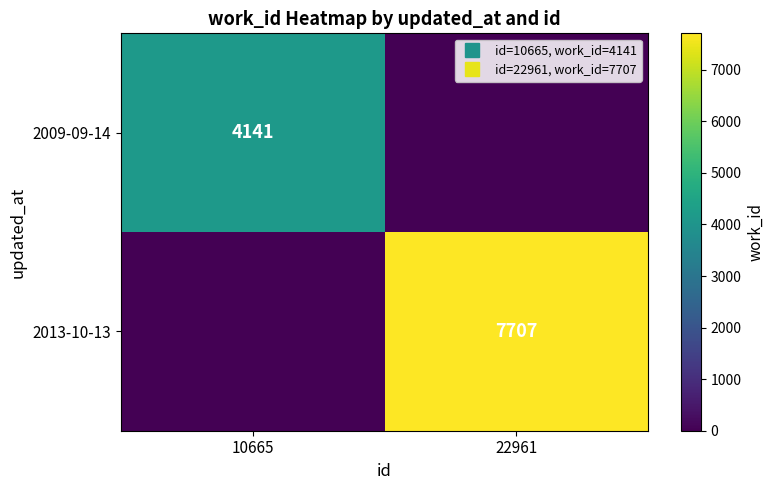

Is it true that 2009-09-14 equals 1647 at 22961?

False